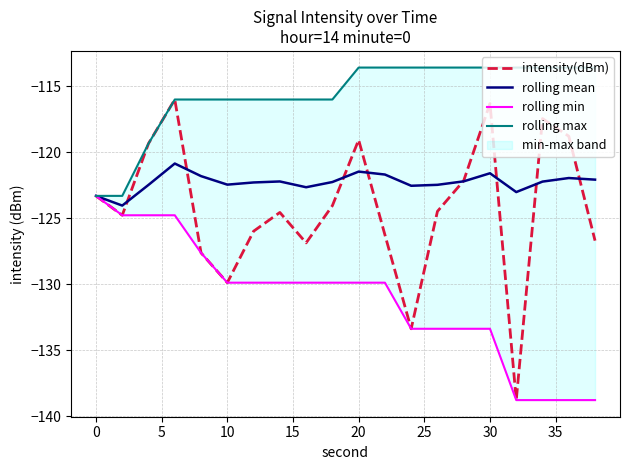

True or false: rolling max has more than 1 interior local peaks.

False